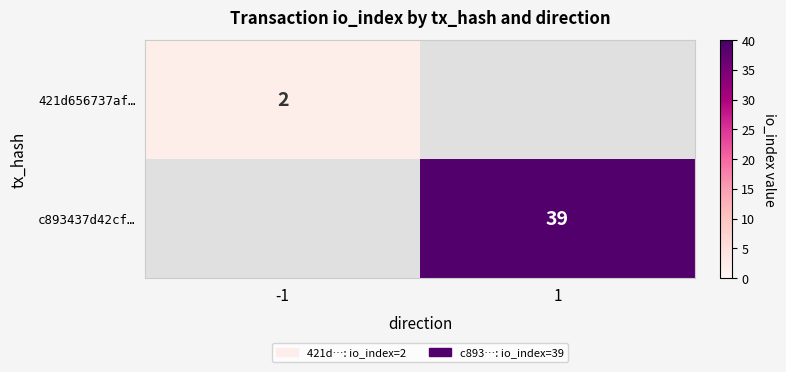

True or false: c893437d42cf… has a value of 19.6 at 1.

False